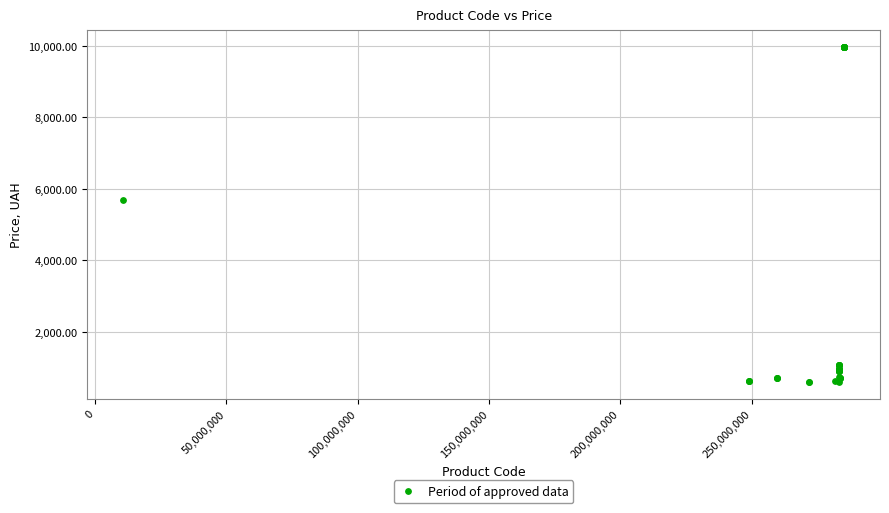

What Y value in the scatter plot is closest to 5282?

5673.8